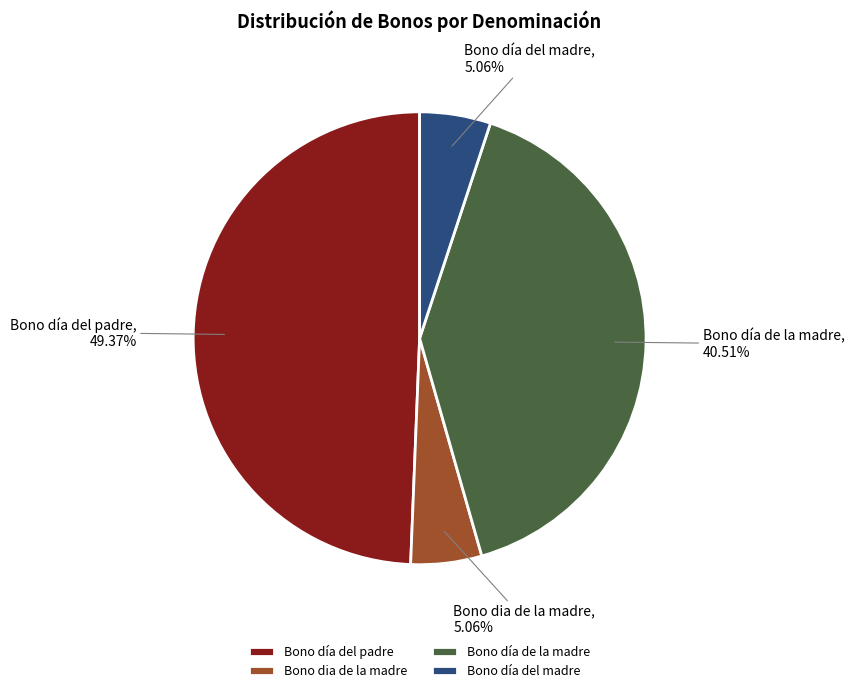

Between Bono dia de la madre and Bono día del padre, which is larger?

Bono día del padre